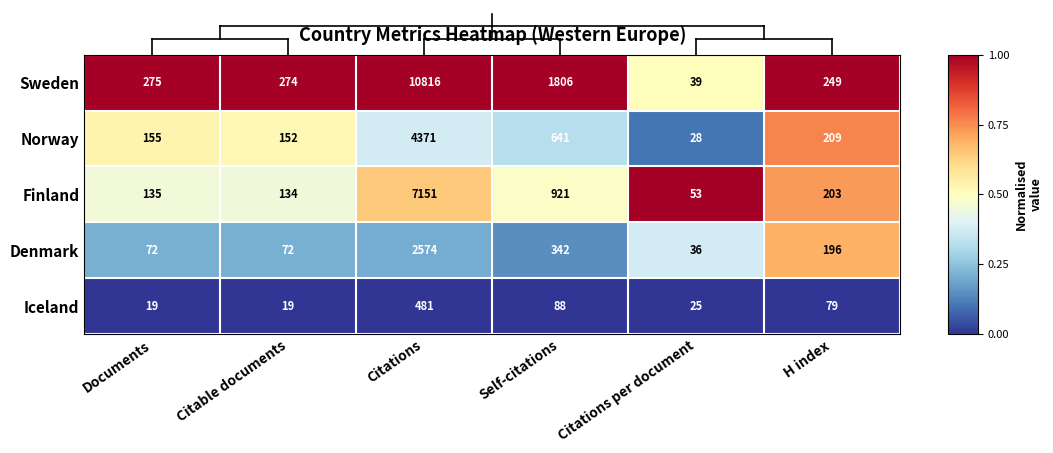

The Sweden series shows 7001 at Citations. True or false?

False